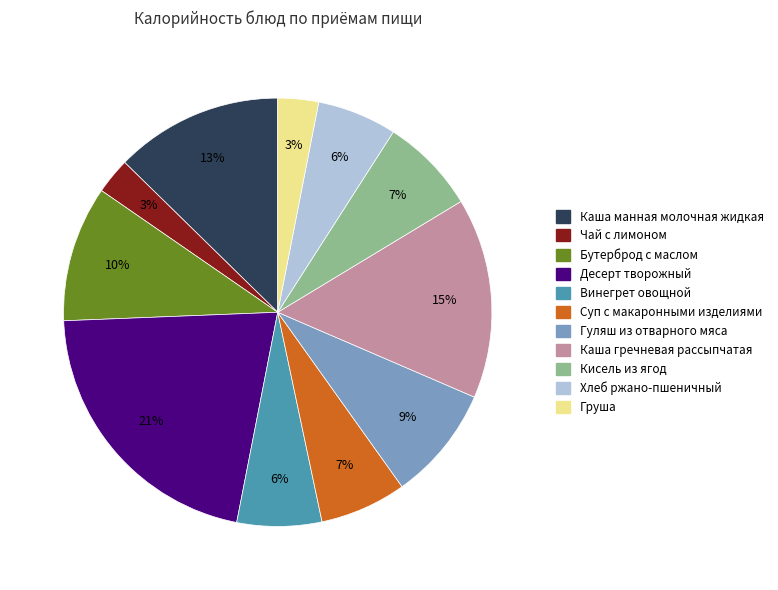

Combined, do Каша гречневая рассыпчатая and Суп с макаронными изделиями account for over 50%?

No